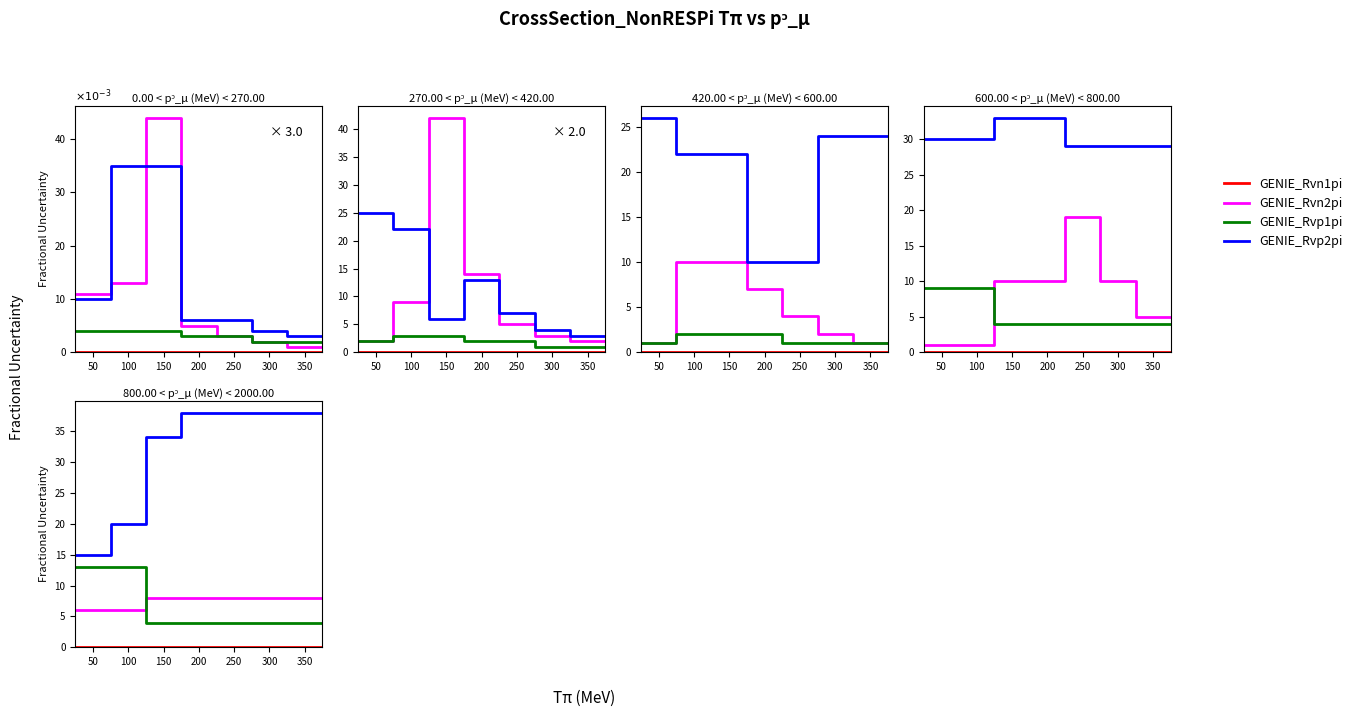

At which category is the sum across all series the highest?

300